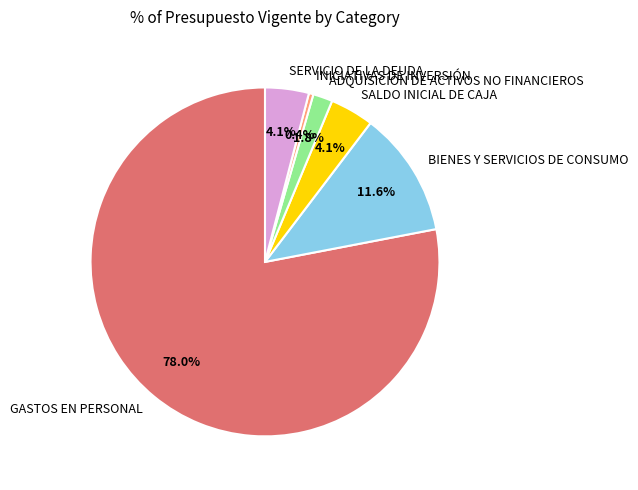

Which slice is the smallest?

INICIATIVAS DE INVERSIÓN